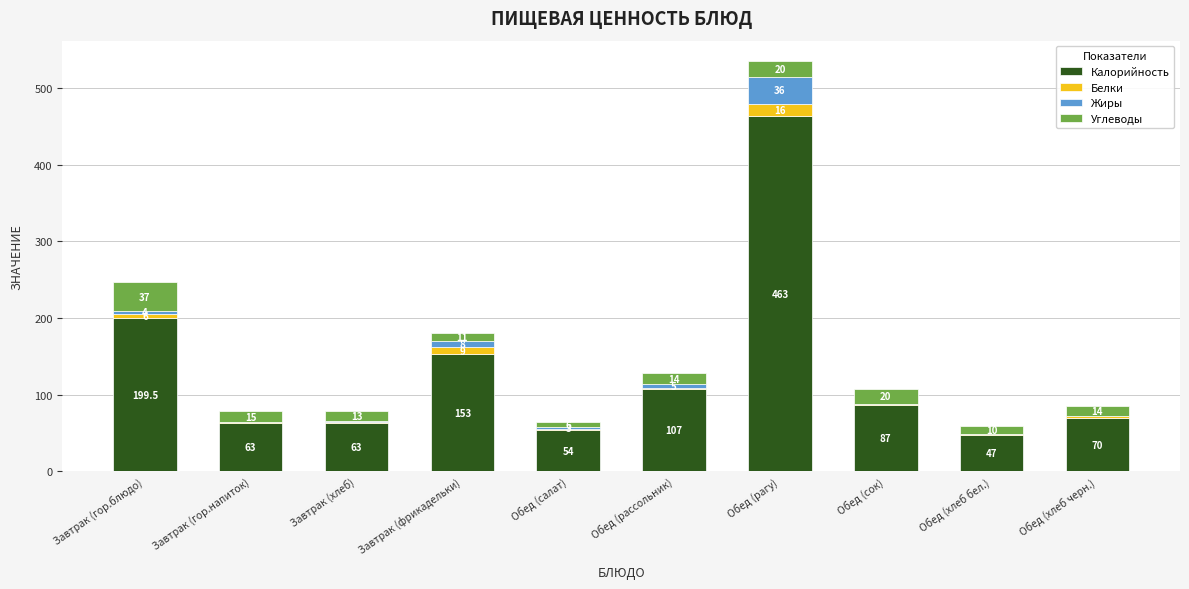

Does the chart contain stacked bars?

Yes